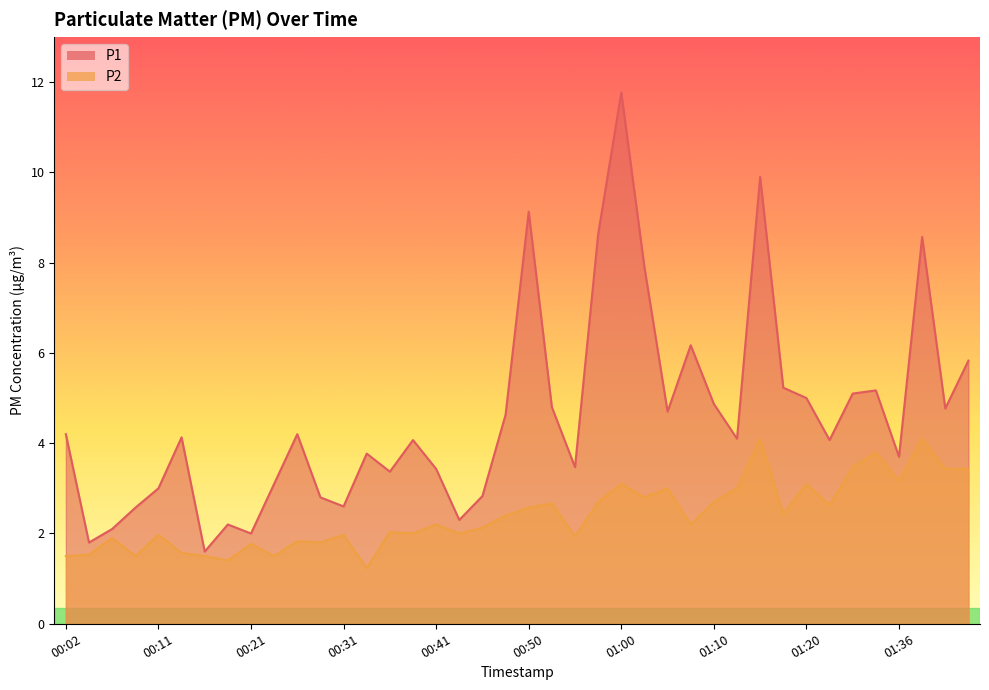

How many values in the P2 series are below 2?

15